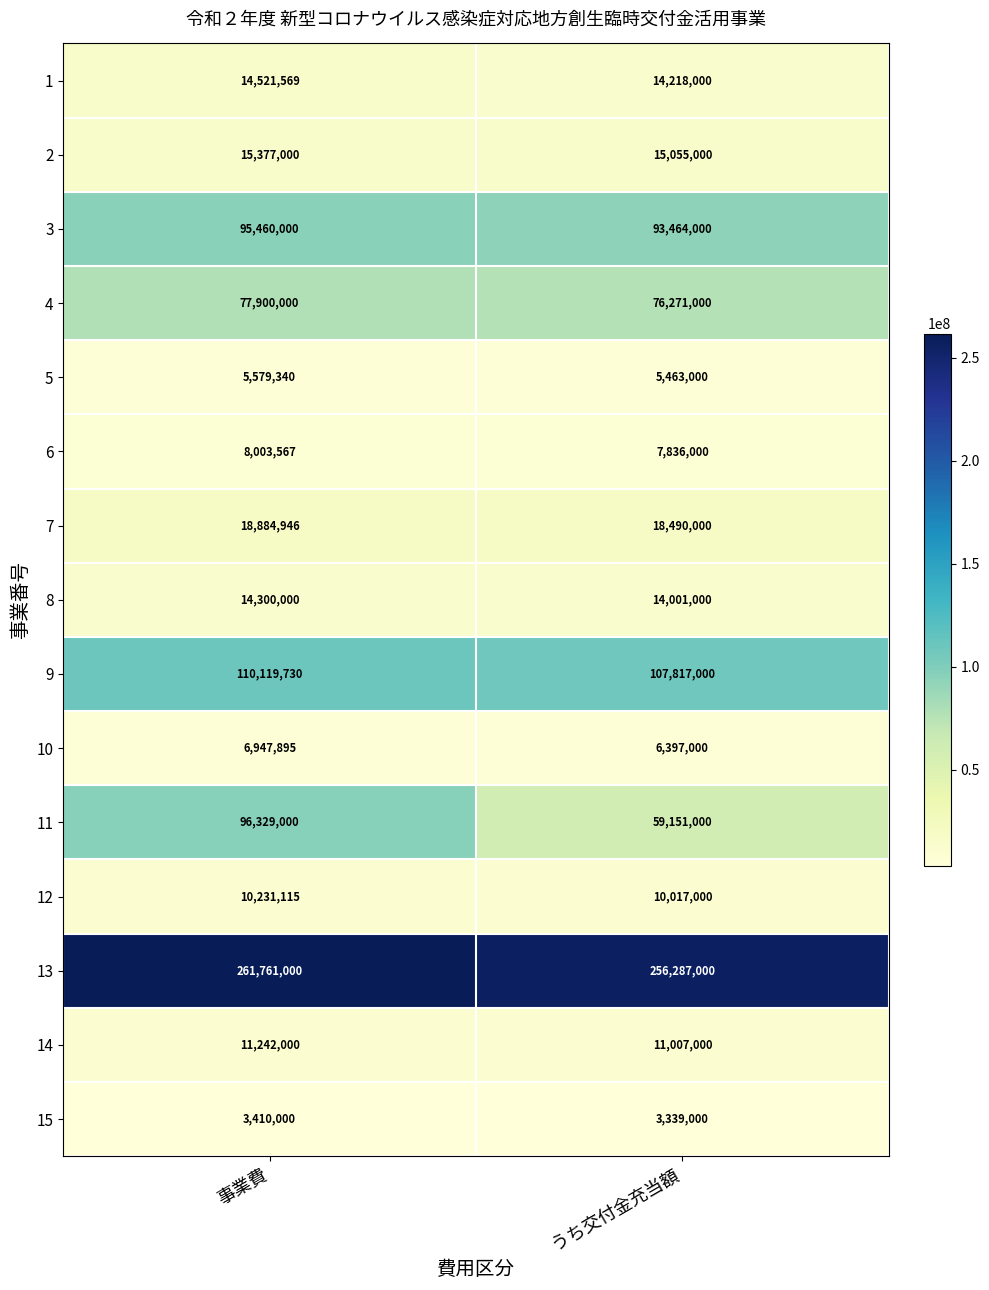

What is the maximum value for 4?

77900000